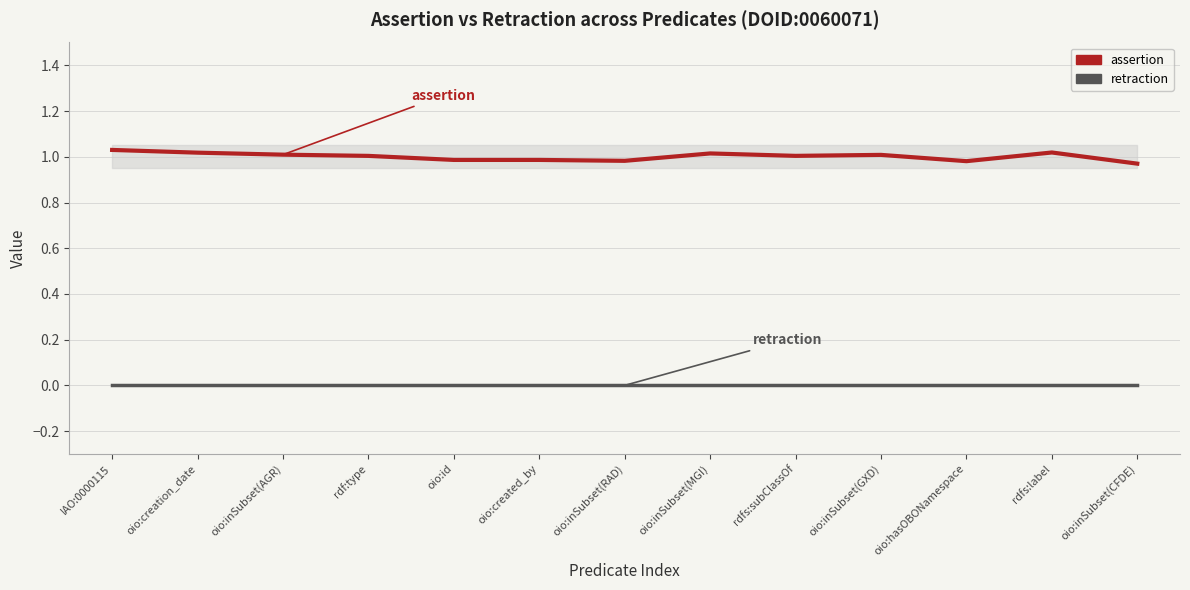

Between oio:hasOBONamespace and oio:created_by, which is larger?

oio:hasOBONamespace